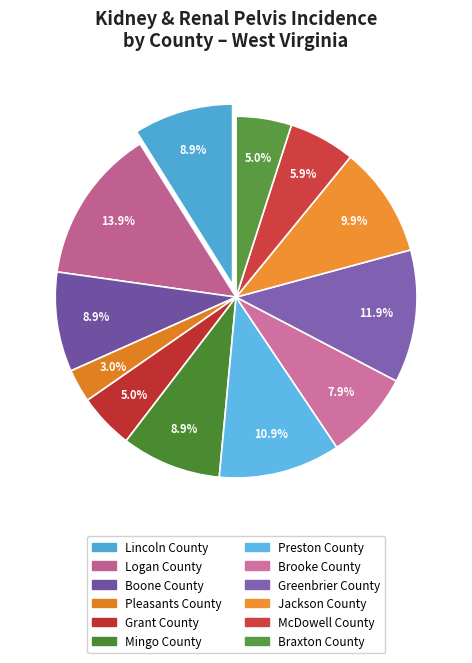

Is the sum of Boone County and Greenbrier County greater than half?

No